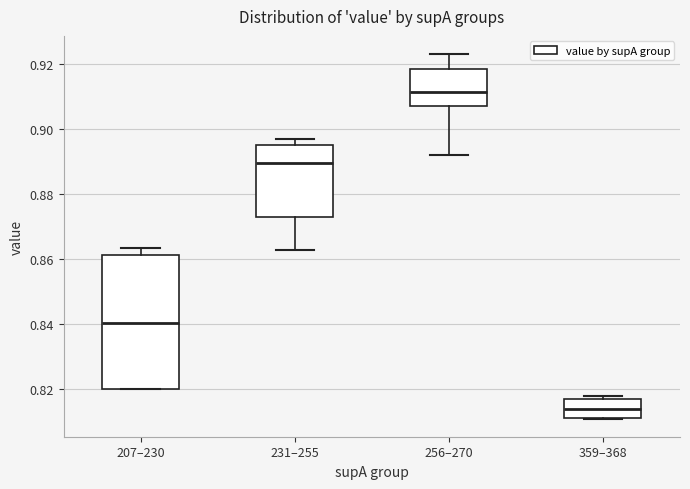

Reading left to right, transcribe this box plot: for each box, give where its median line is, the range the box spans, and where its two whiskers end, as read against the y-axis. The values are not printed on the chart, so give them approximately, as read against the axis.

207–230: median 0.840, box 0.820 to 0.862, whiskers 0.820 to 0.864
231–255: median 0.890, box 0.872 to 0.896, whiskers 0.862 to 0.898
256–270: median 0.912, box 0.908 to 0.918, whiskers 0.892 to 0.924
359–368: median 0.814, box 0.810 to 0.816, whiskers 0.810 to 0.818